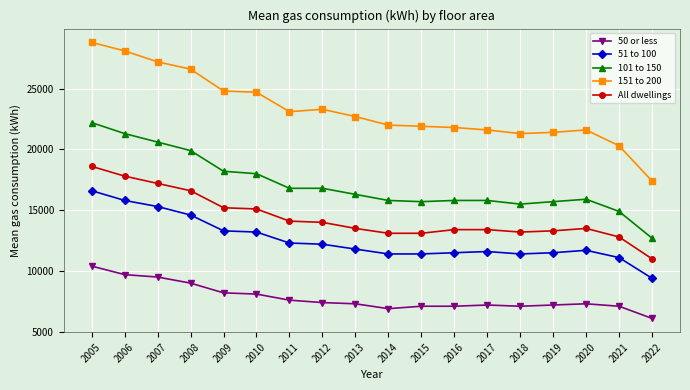

Is this an area chart (filled region under the line)?

No